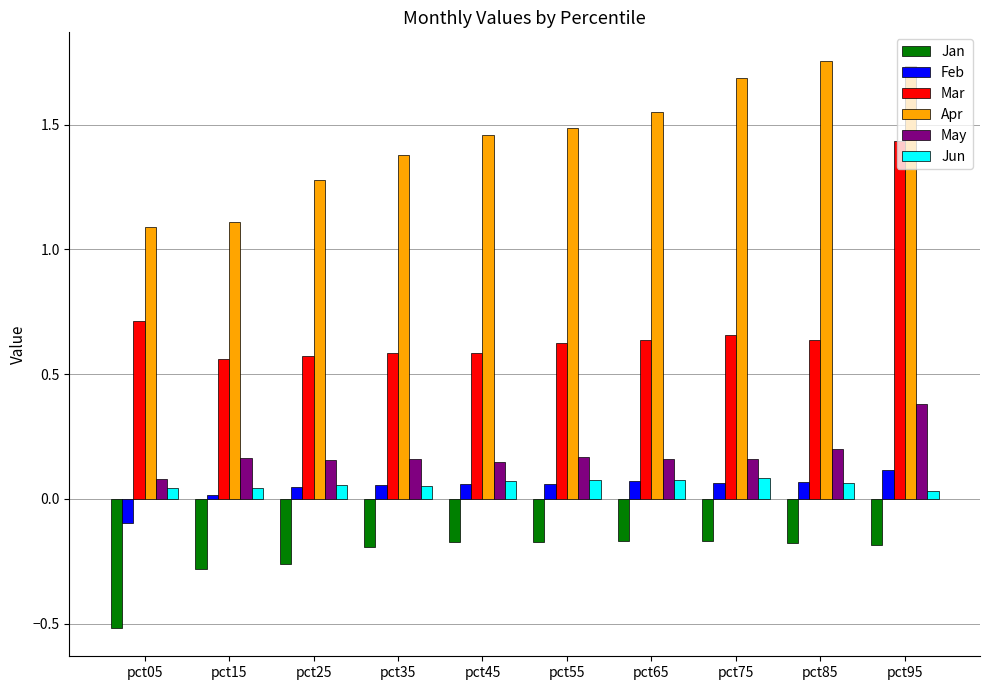

Which series has the largest range (max minus min)?

Mar